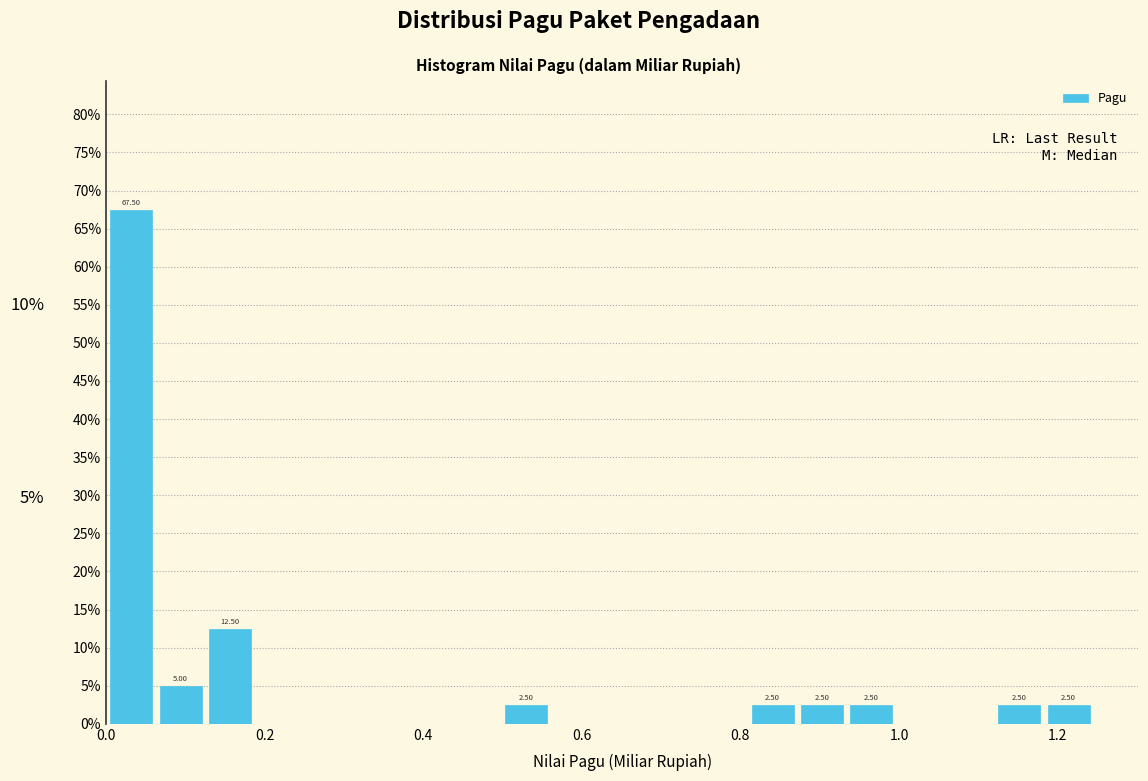

Read against the x-axis, roughly where is the centre of the tallest bar?

0.04